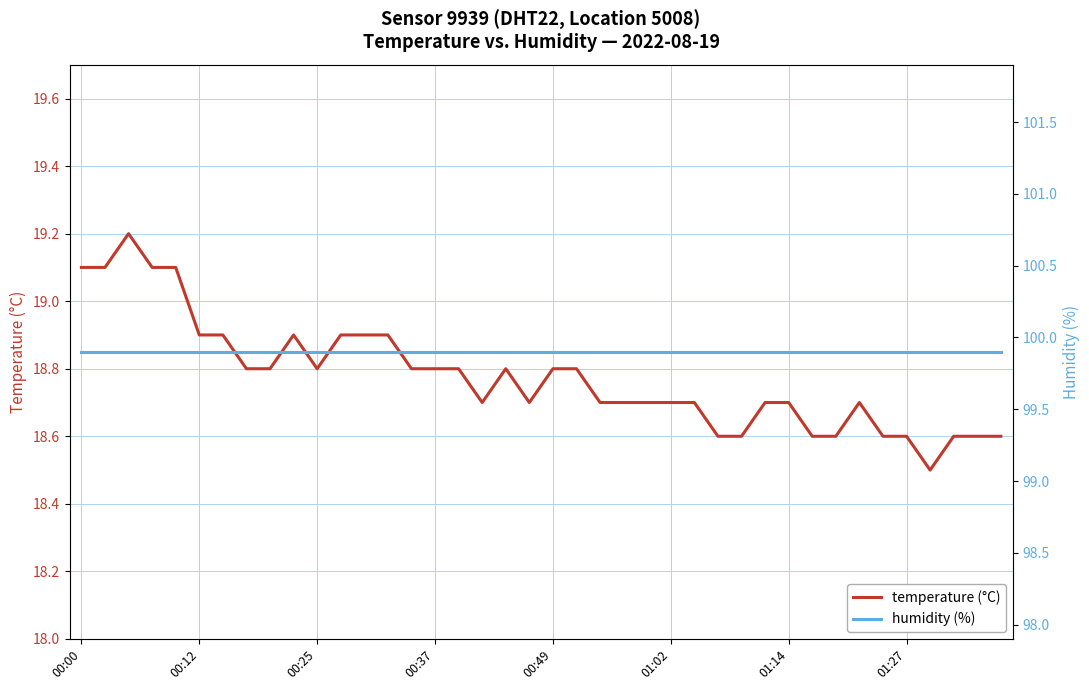

What is the smallest value displayed?

18.5